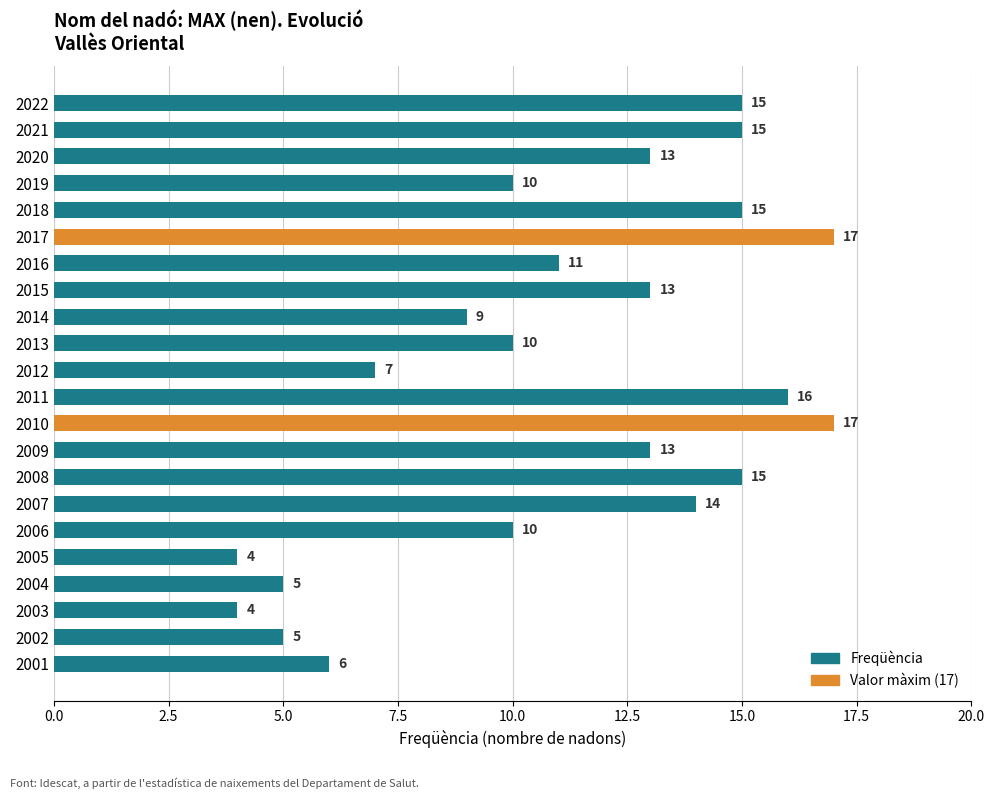

What is the difference between the maximum and minimum values?

13